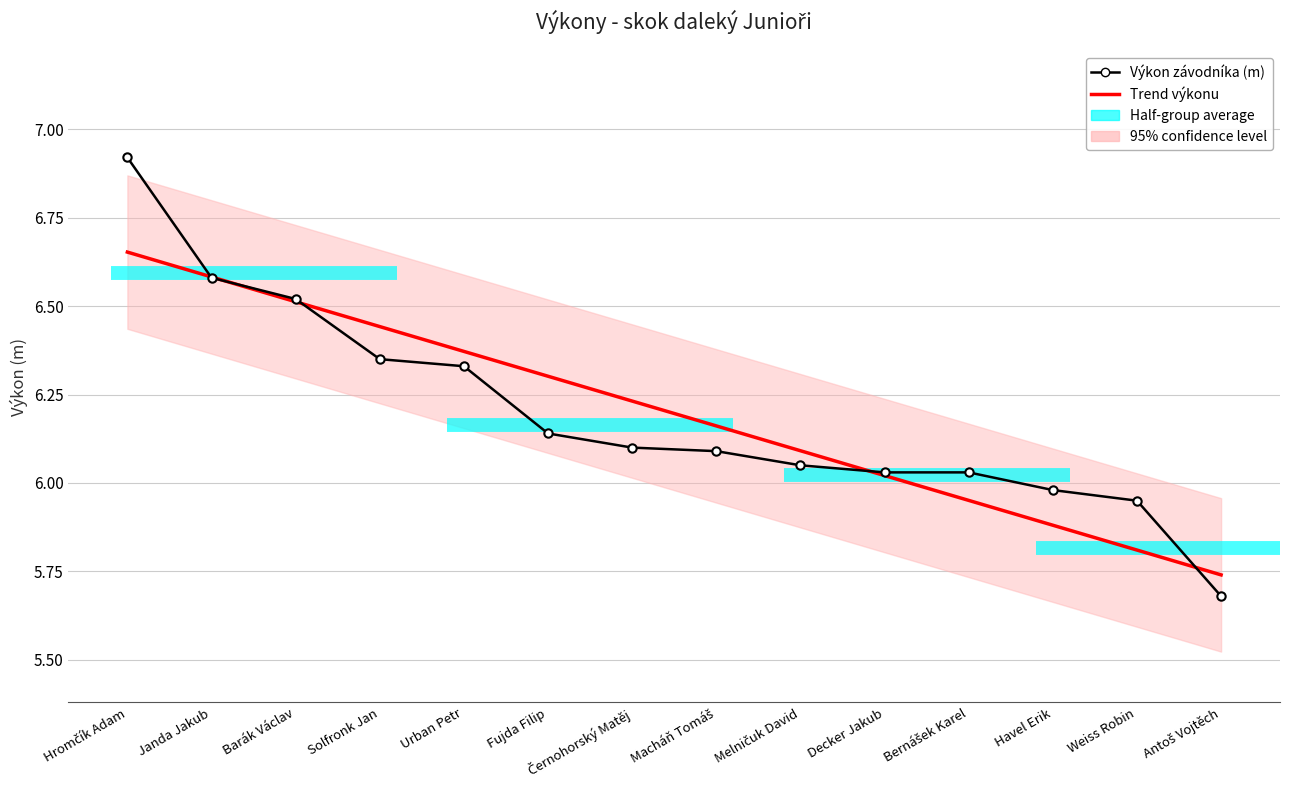

Reading right to left, what are all the values shown in this chart?

Trend výkonu: 5.7	5.8	5.9	6.0	6.0	6.1	6.2	6.2	6.3	6.4	6.4	6.5	6.6	6.7
Výkon závodníka (m): 5.7	6.0	6.0	6.0	6.0	6.0	6.1	6.1	6.1	6.3	6.3	6.5	6.6	6.9